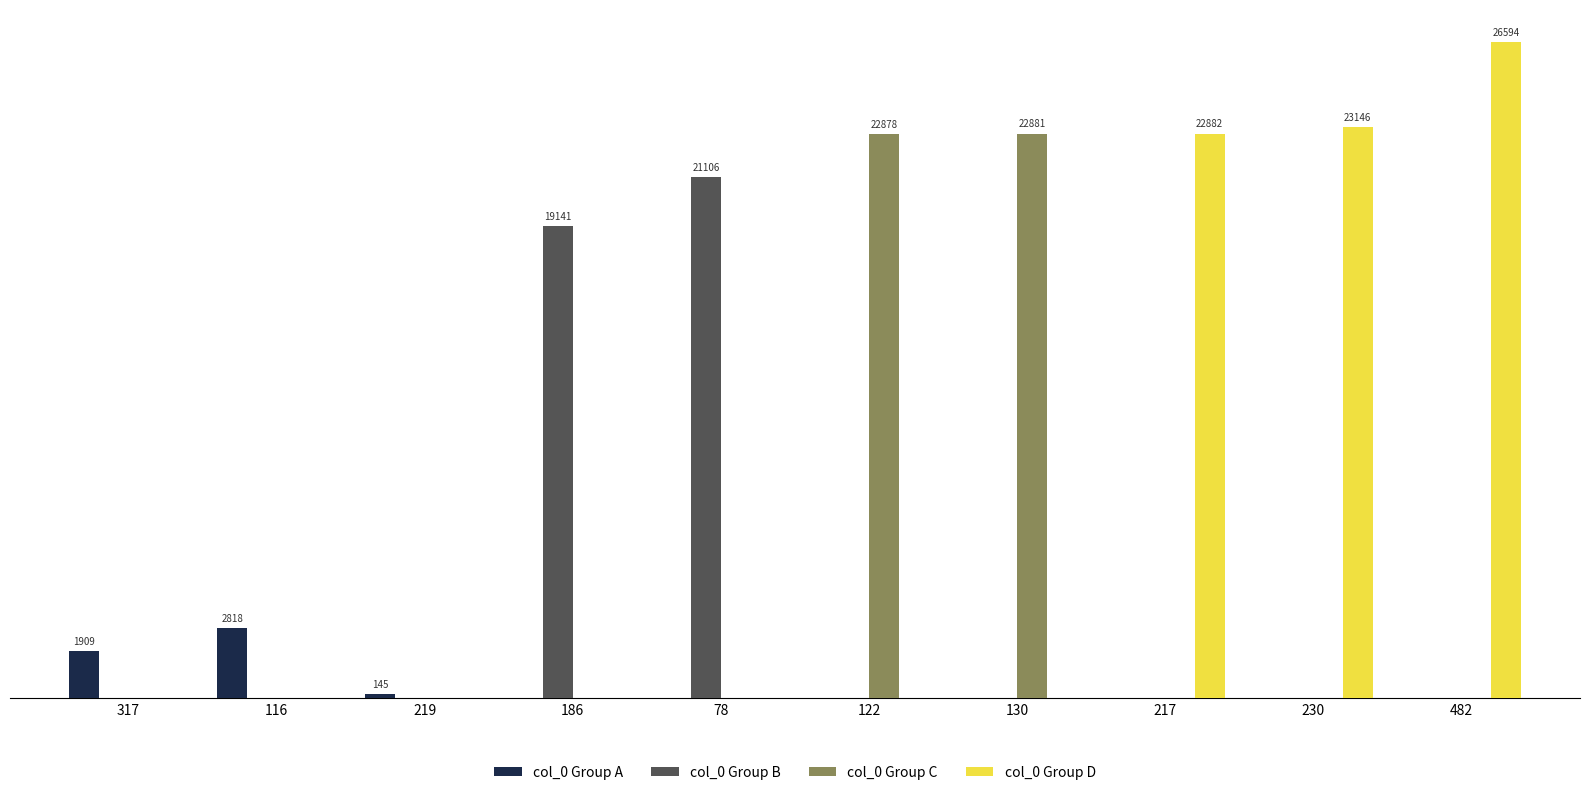

What are all the series names shown in the legend?

col_0 Group A, col_0 Group B, col_0 Group C, col_0 Group D